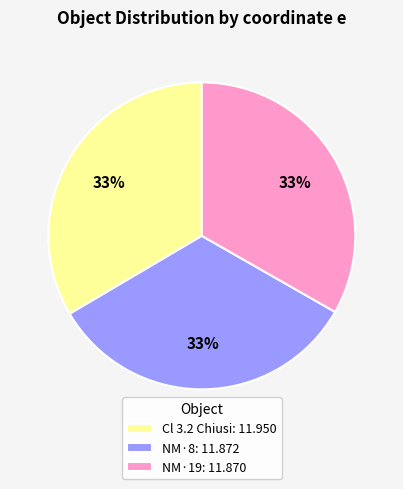

Is the sum of NM·8: 11.872 and Cl 3.2 Chiusi: 11.950 greater than half?

Yes